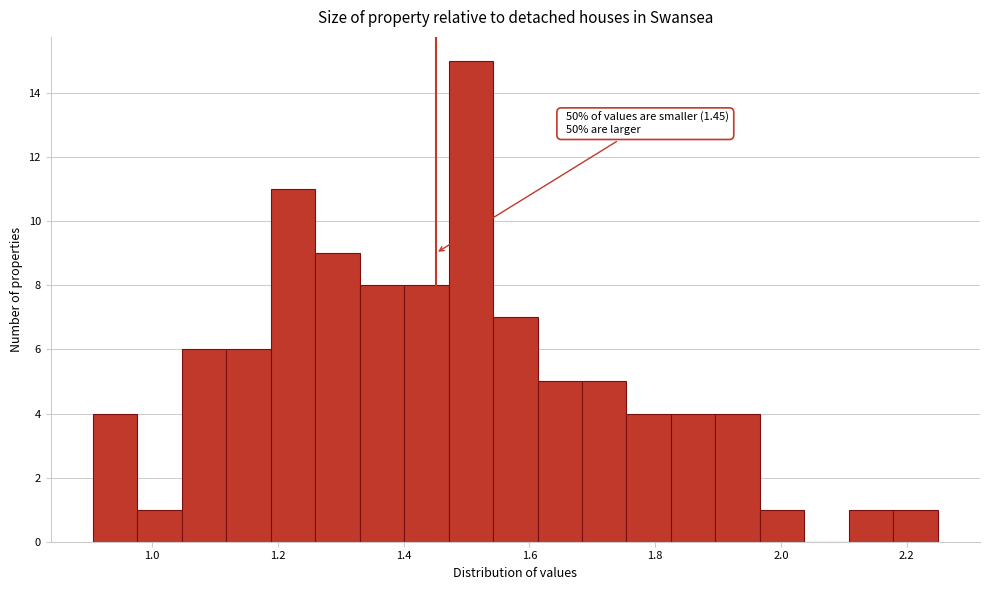

Read against the x-axis, roughly where is the centre of the tallest bar?

1.50